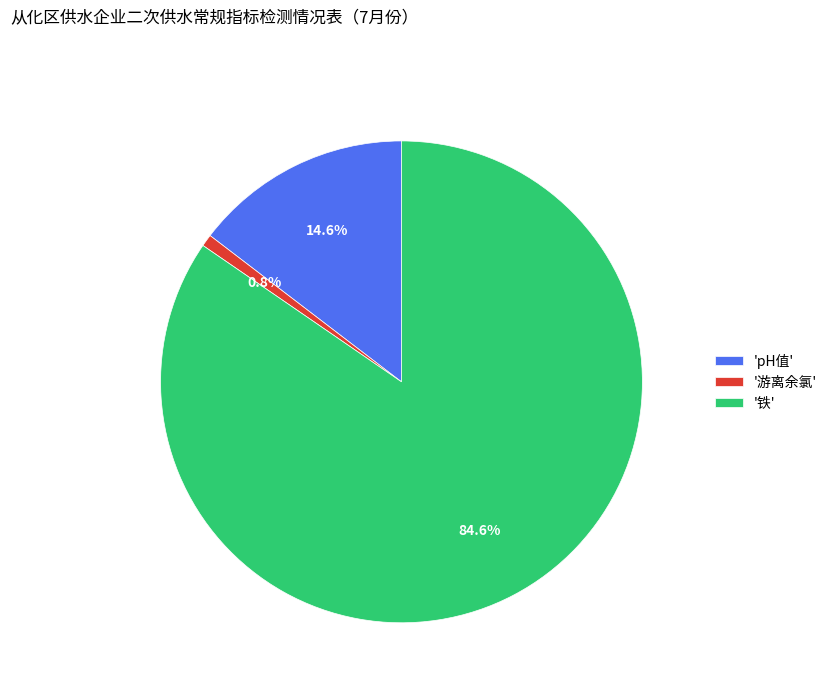

Which slice represents more than half of the pie?

'铁'